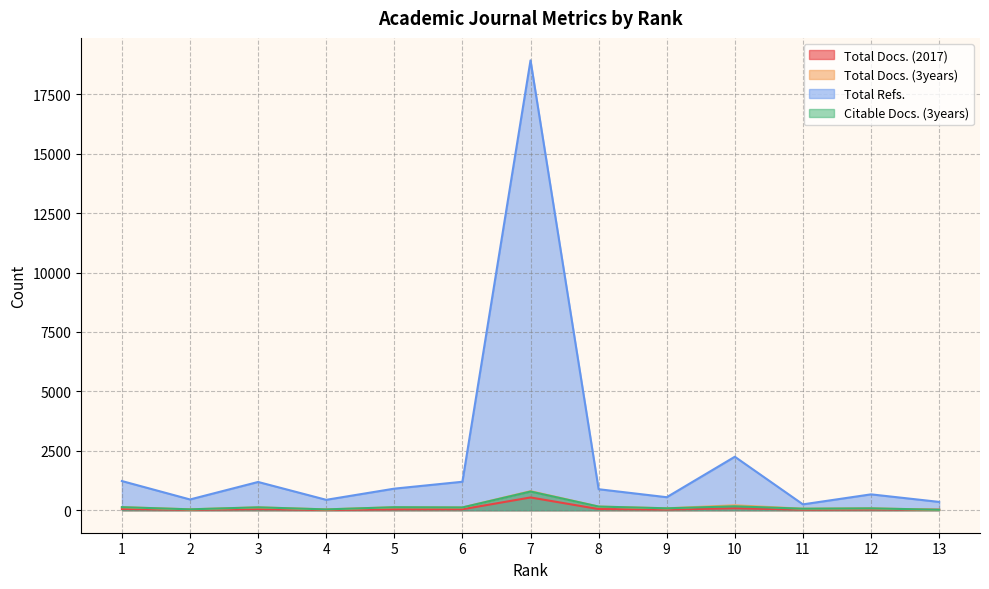

Where is the first local minimum for Total Docs. (2017)?

2